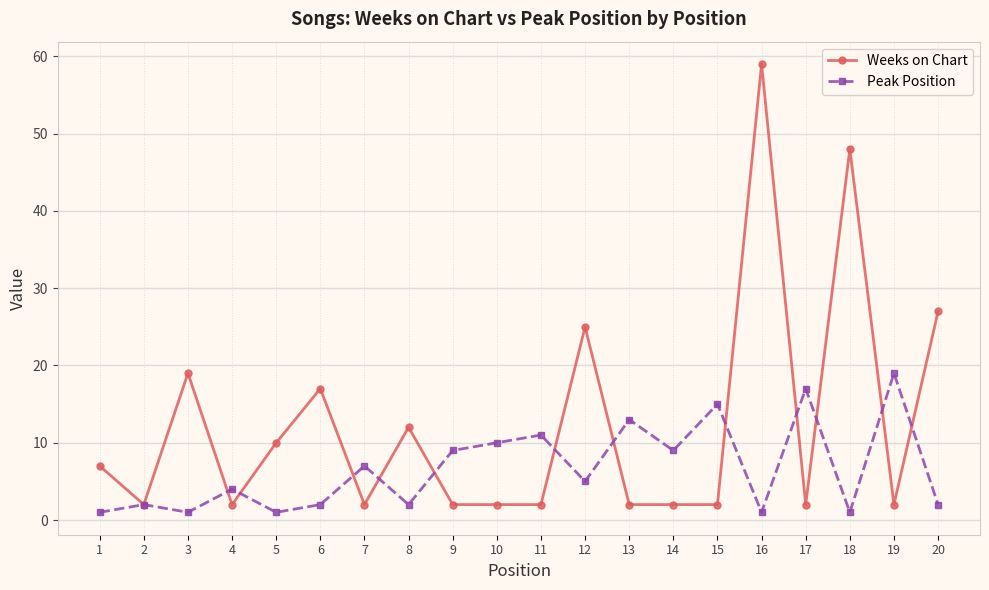

What is the lowest value of the Peak Position series?

1